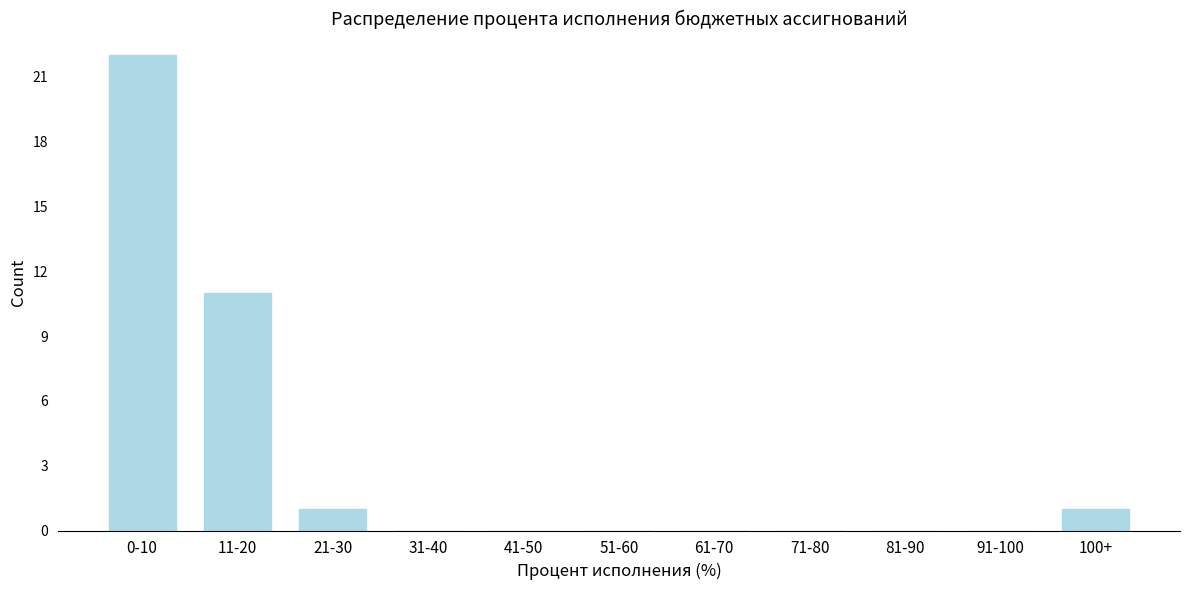

Reading left to right, transcribe all the data shown in this chart.

0-10=22	11-20=11	21-30=1	31-40=0	41-50=0	51-60=0	61-70=0	71-80=0	81-90=0	91-100=0	100+=1